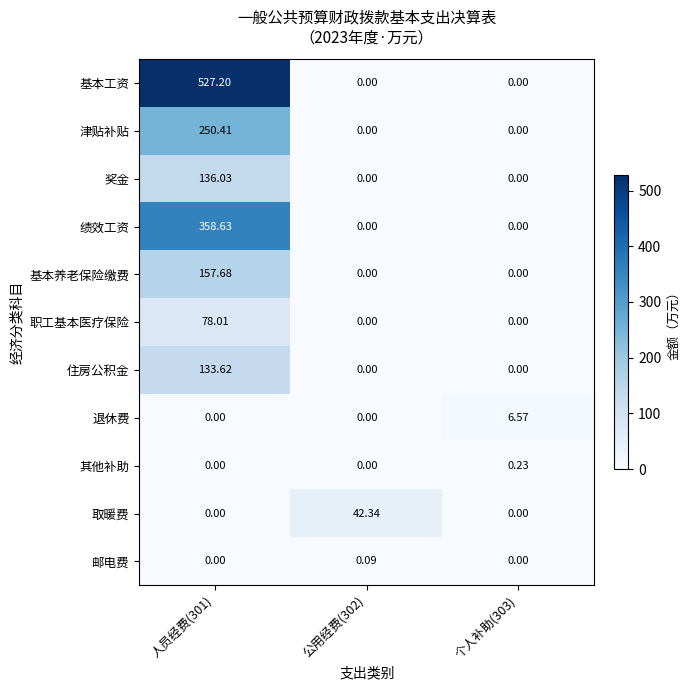

Rank the series by their maximum value, from highest to lowest.

基本工资, 绩效工资, 津贴补贴, 基本养老保险缴费, 奖金, 住房公积金, 职工基本医疗保险, 取暖费, 退休费, 其他补助, 邮电费